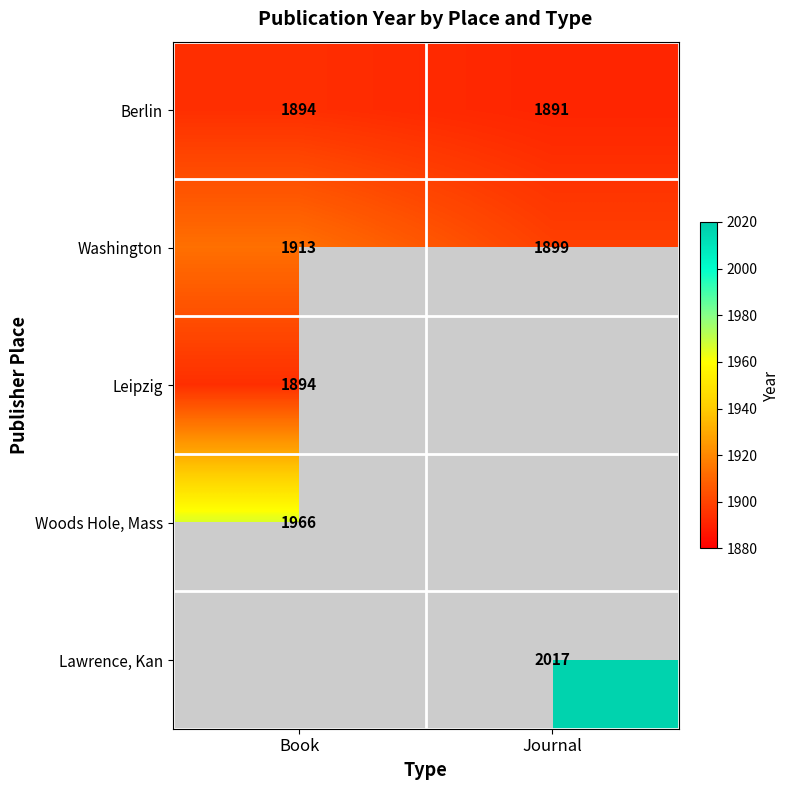

What is the maximum value for Washington?

1913